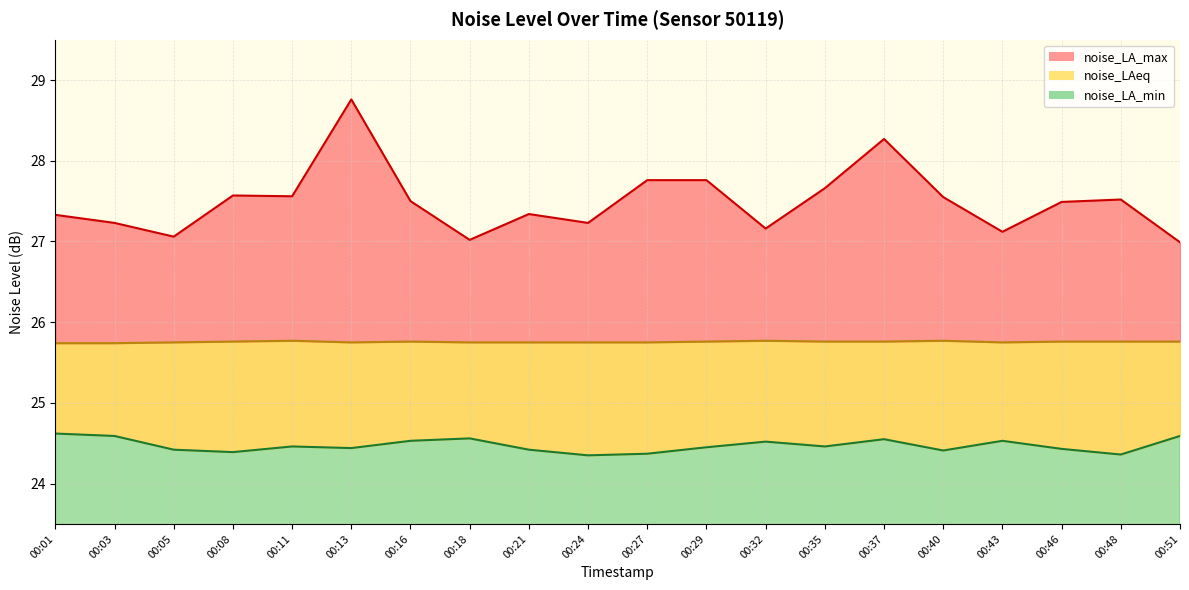

True or false: noise_LA_min has more than 2 interior local peaks.

True